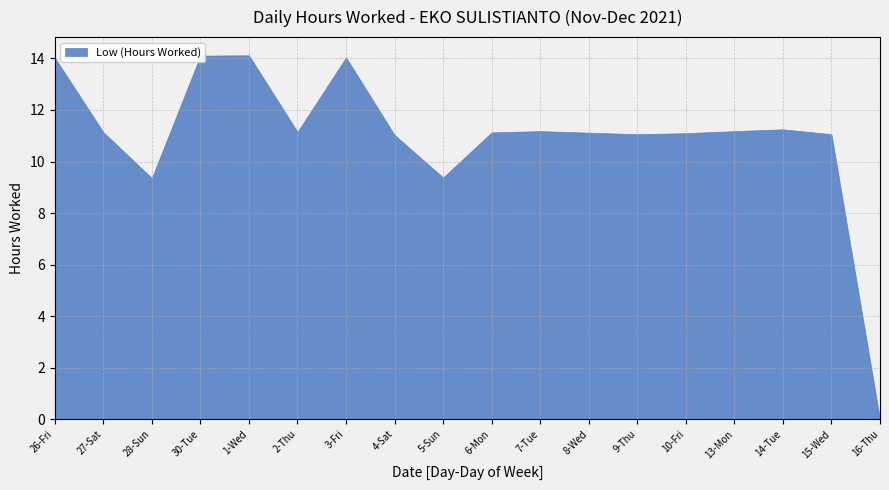

What is the label of the 16th point from the right?

28-Sun